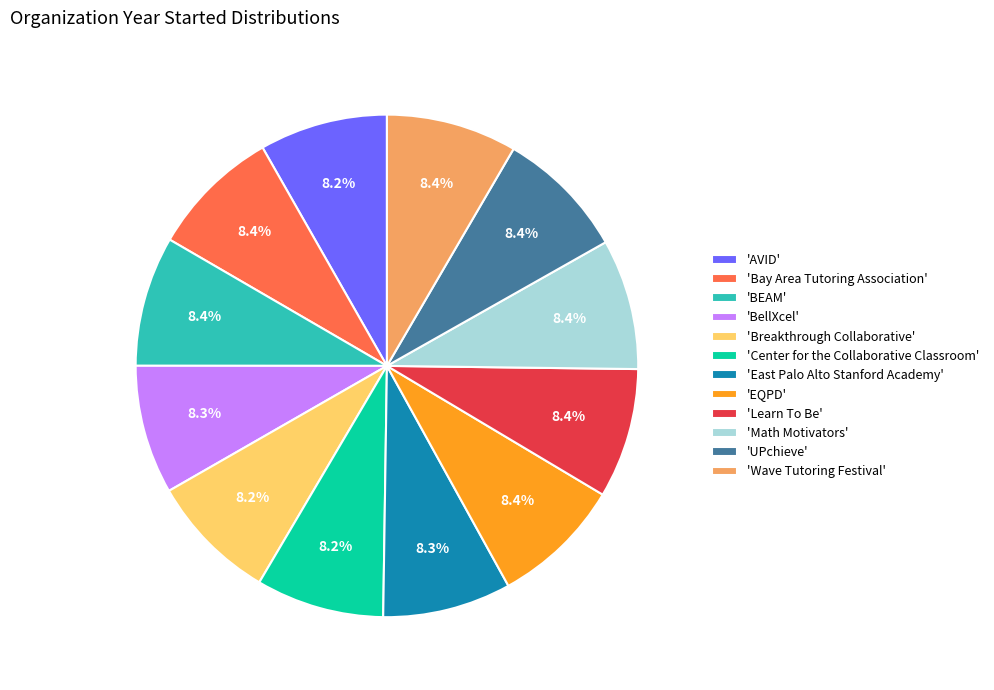

How much of the chart is everything except 'Math Motivators'?

91.6%